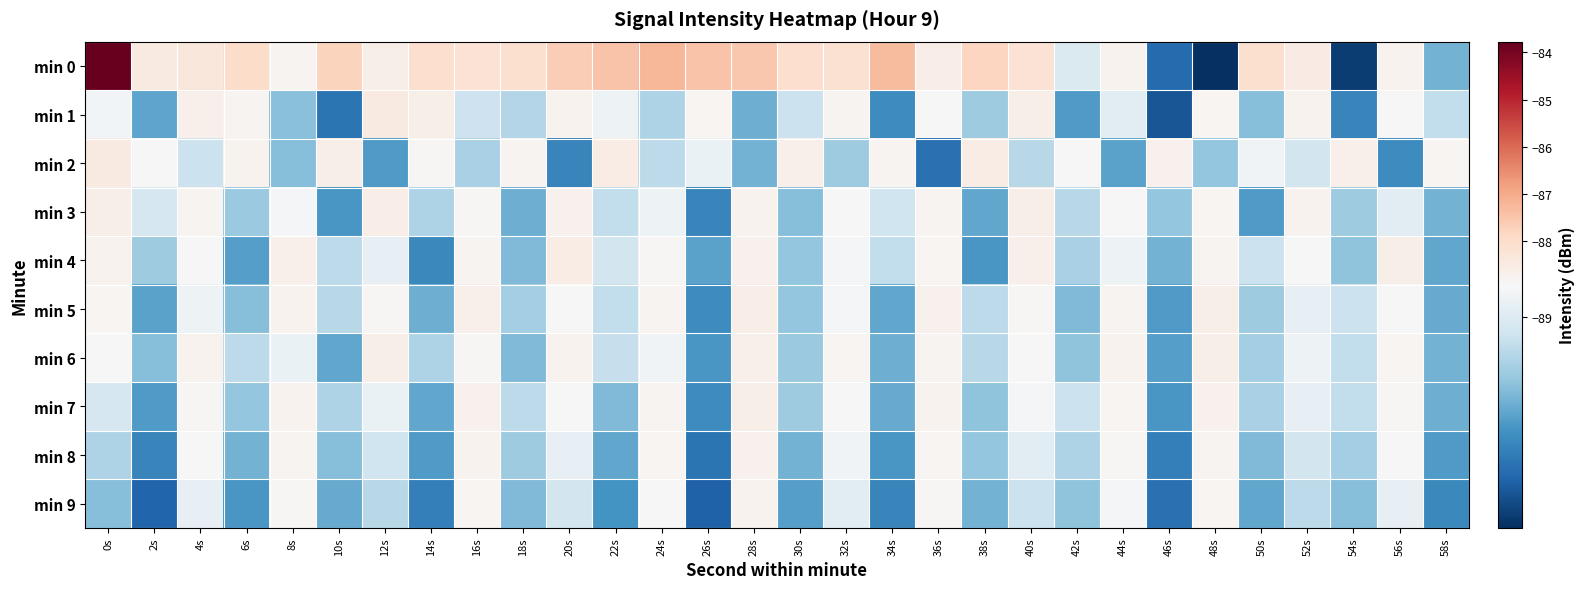

What is the spread (max minus min) of values at 52s?

0.6